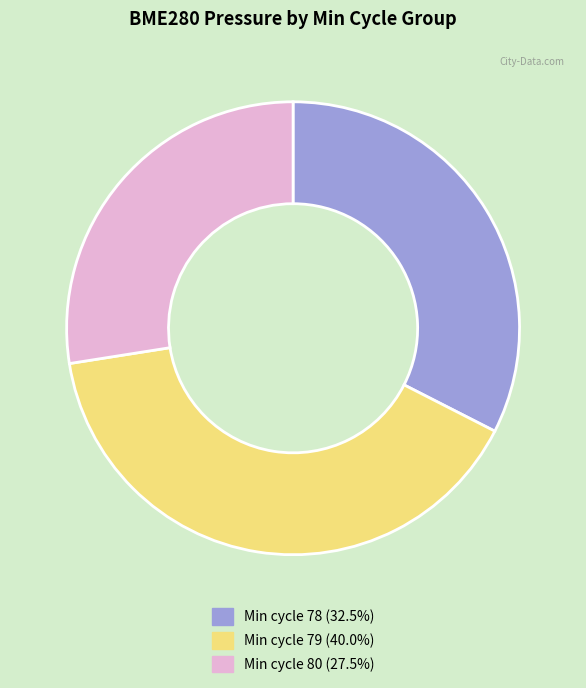

Is there a majority slice in this chart?

No